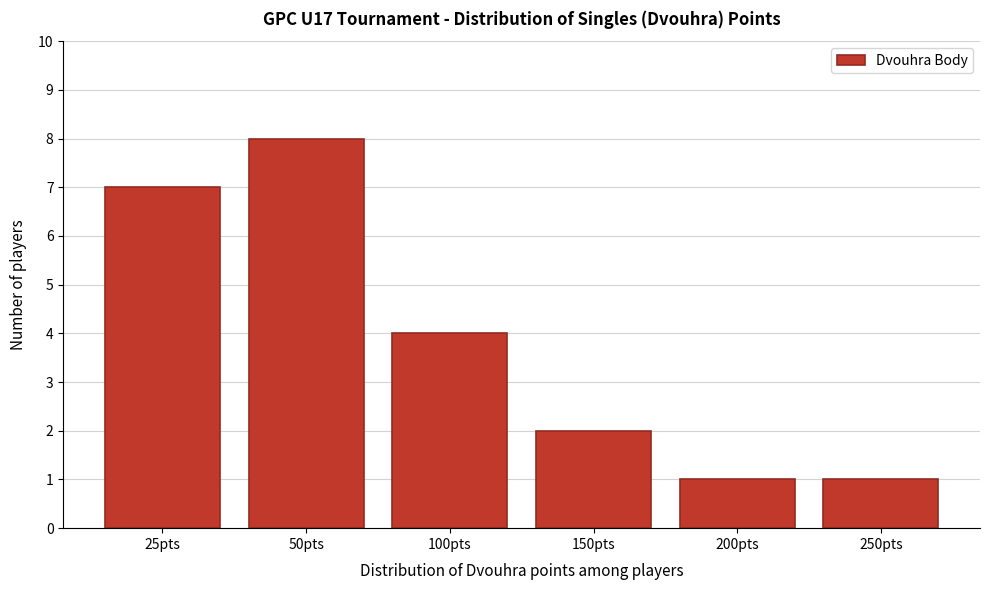

Reading left to right, extract all data points from this chart.

25pts=7	50pts=8	100pts=4	150pts=2	200pts=1	250pts=1